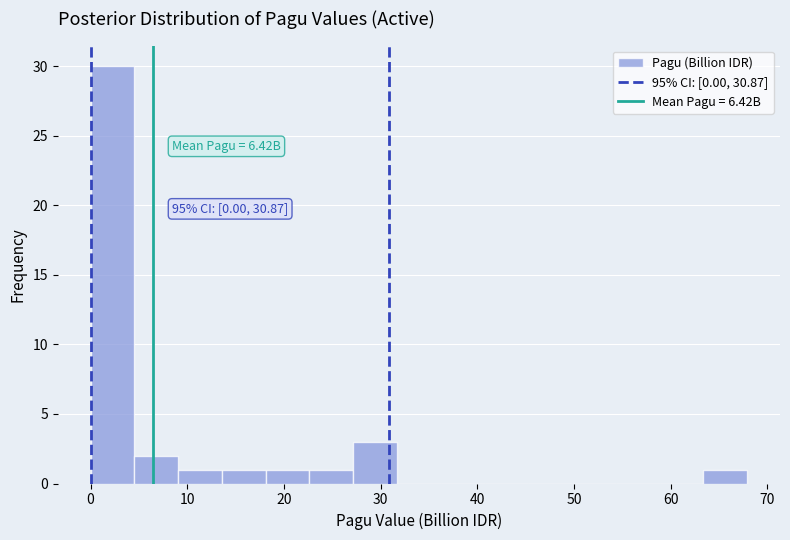

Over which range of the x-axis is the bar tallest?

0 to 5